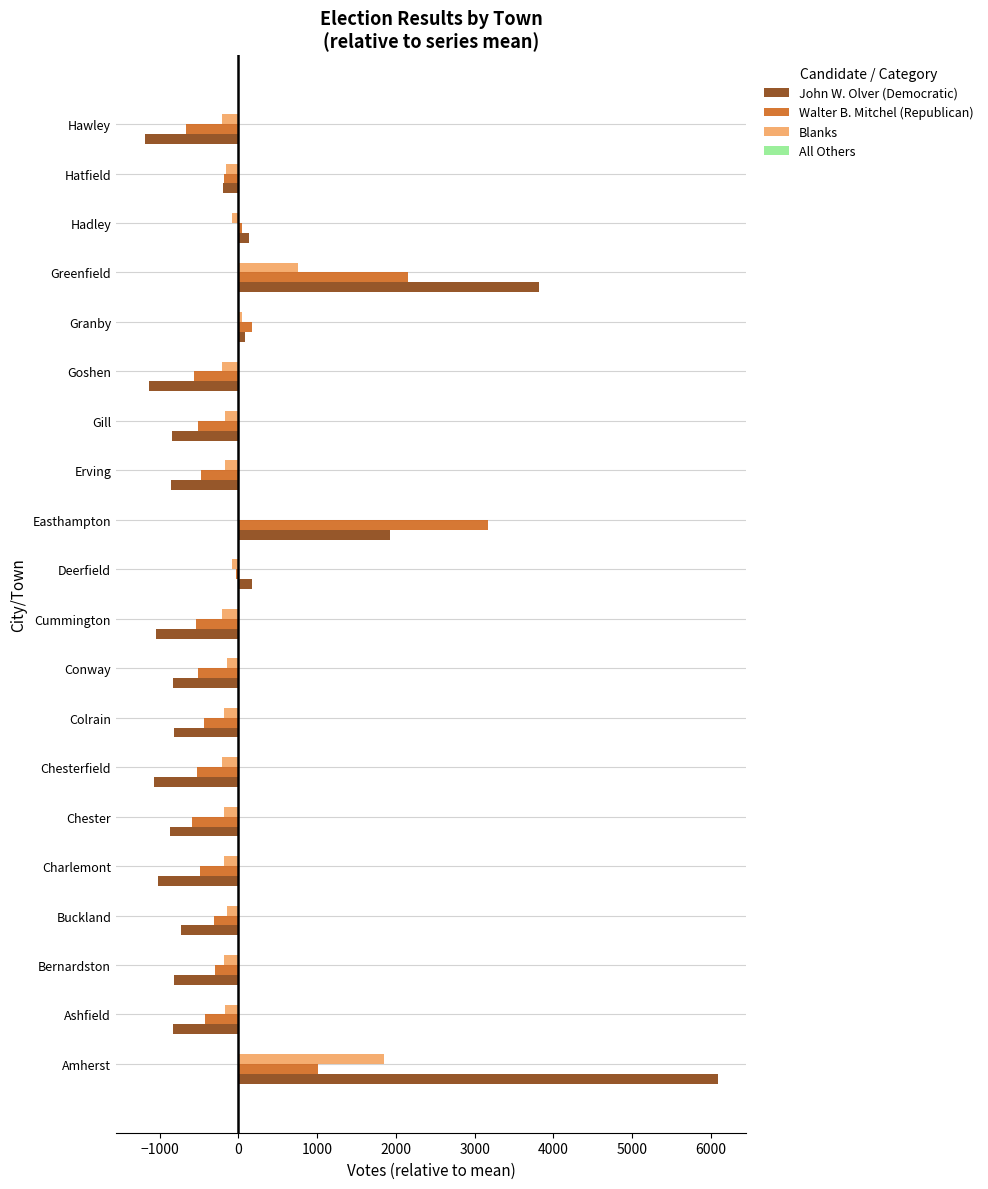

How many positive values does the John W. Olver (Democratic) series have?

6